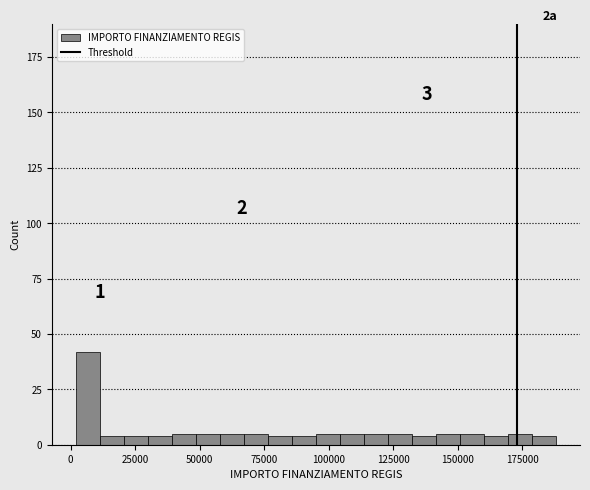

Around what value on the x-axis is the tallest bar? Give the approximate position of its centre, as read against the axis.

5000